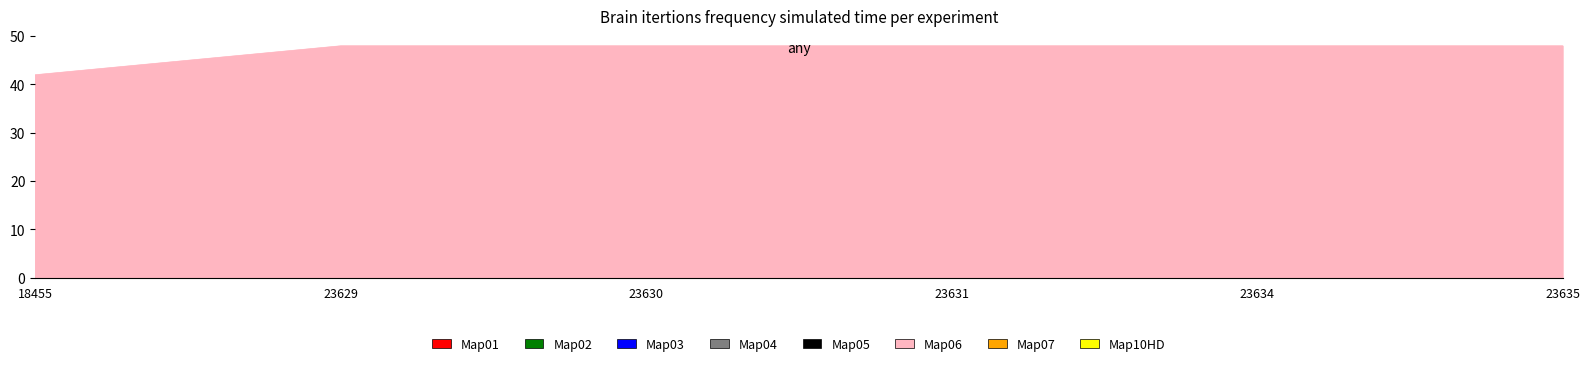

Between 18455 and 23634, which is larger?

23634